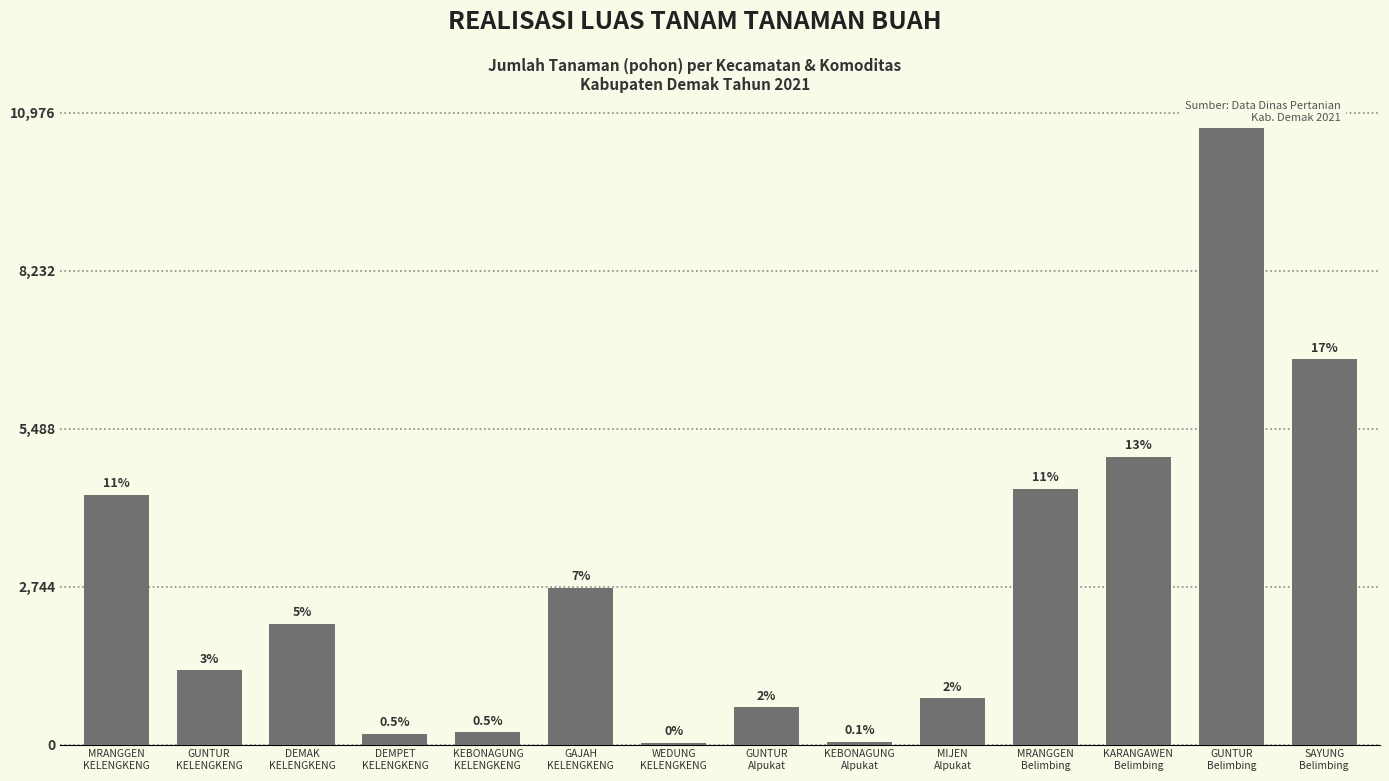

What is the change in value from MRANGGEN
Belimbing to SAYUNG
Belimbing?

+2254